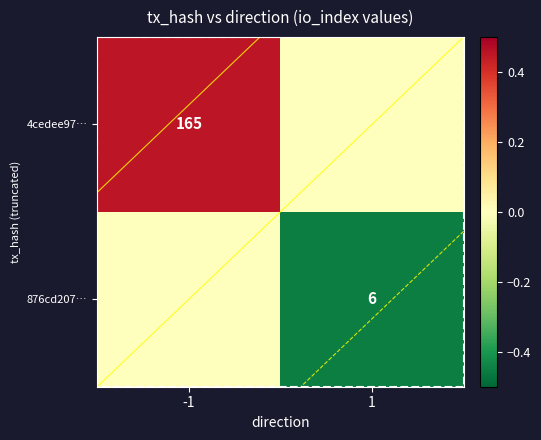

True or false: 876cd207… has a value of -0.5 at 1.

True